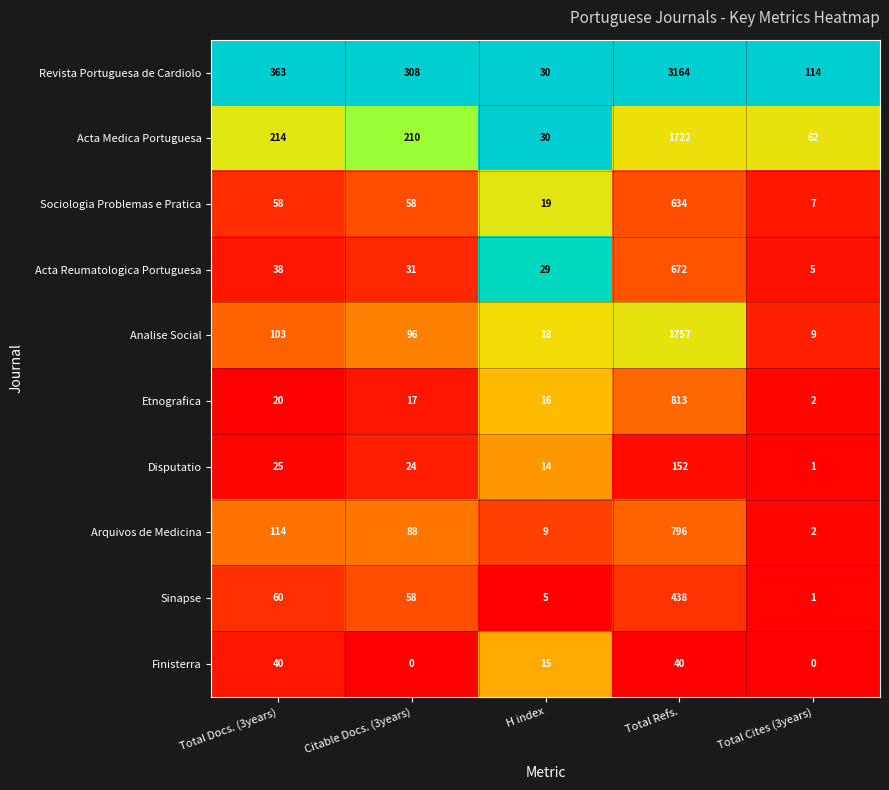

Which series has the largest total across all categories?

Revista Portuguesa de Cardiolo